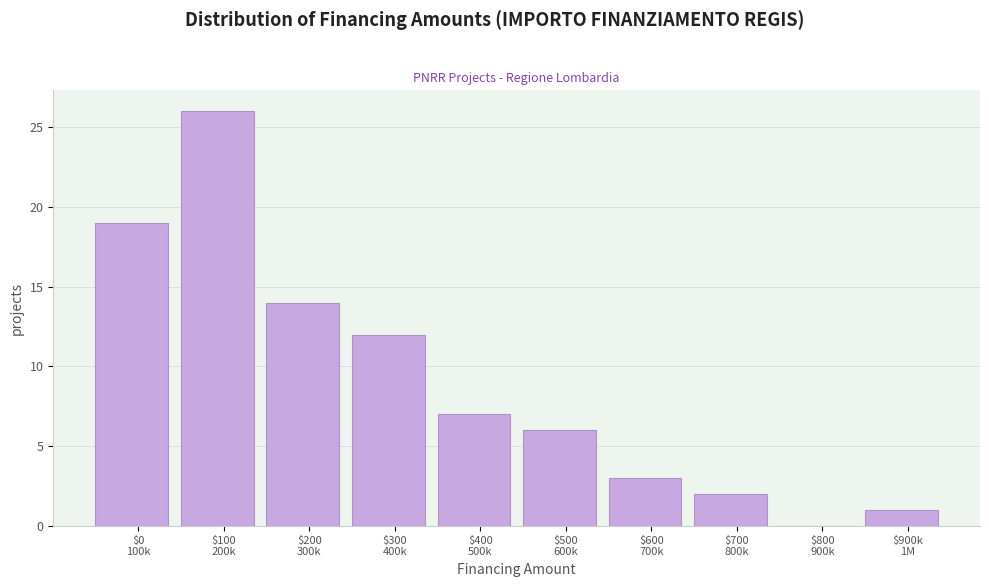

What is the sum of all values?

90